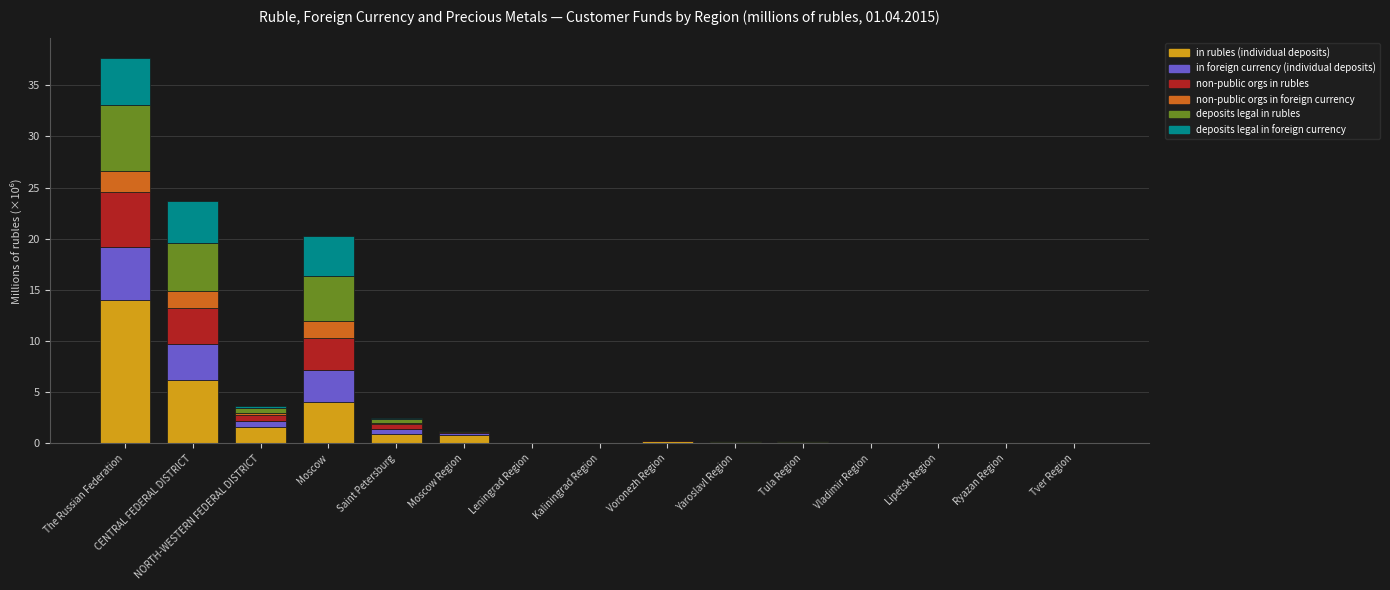

What is the average value of the in rubles (individual deposits) series?

1.9